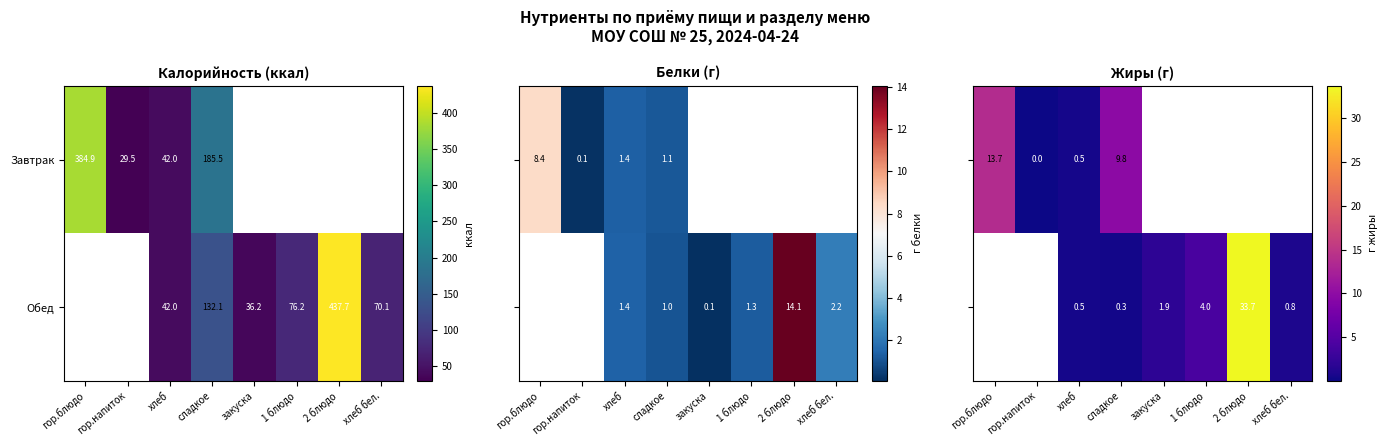

True or false: Обед has a value of 127.3 at 1 блюдо.

False